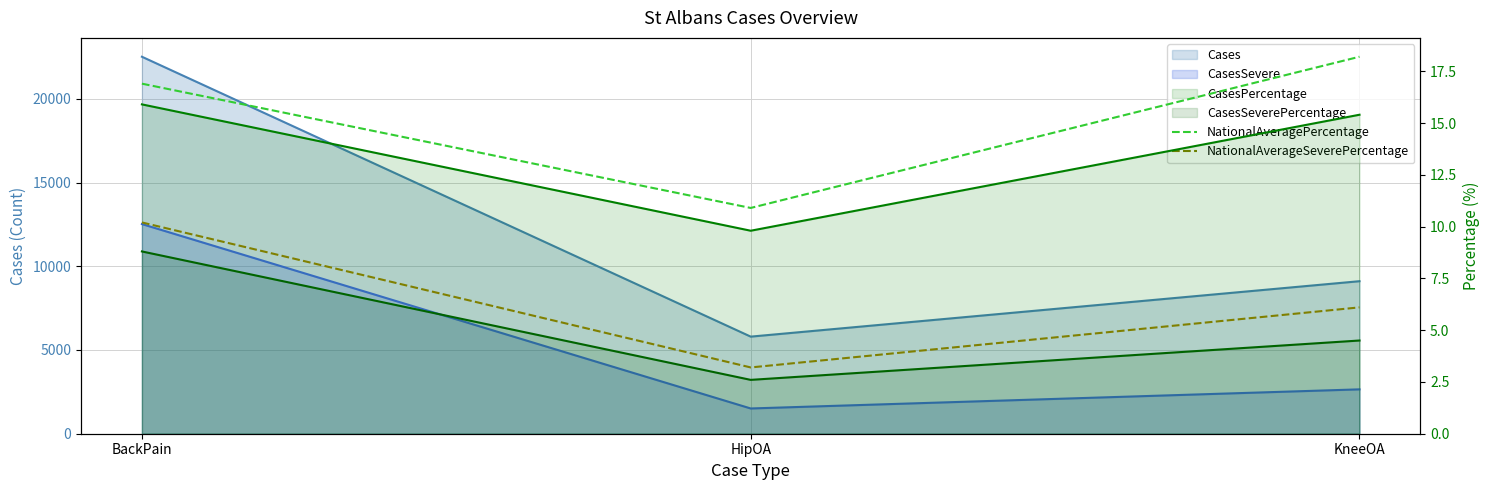

What is the sum of all NationalAverageSeverePercentage values?

19.5